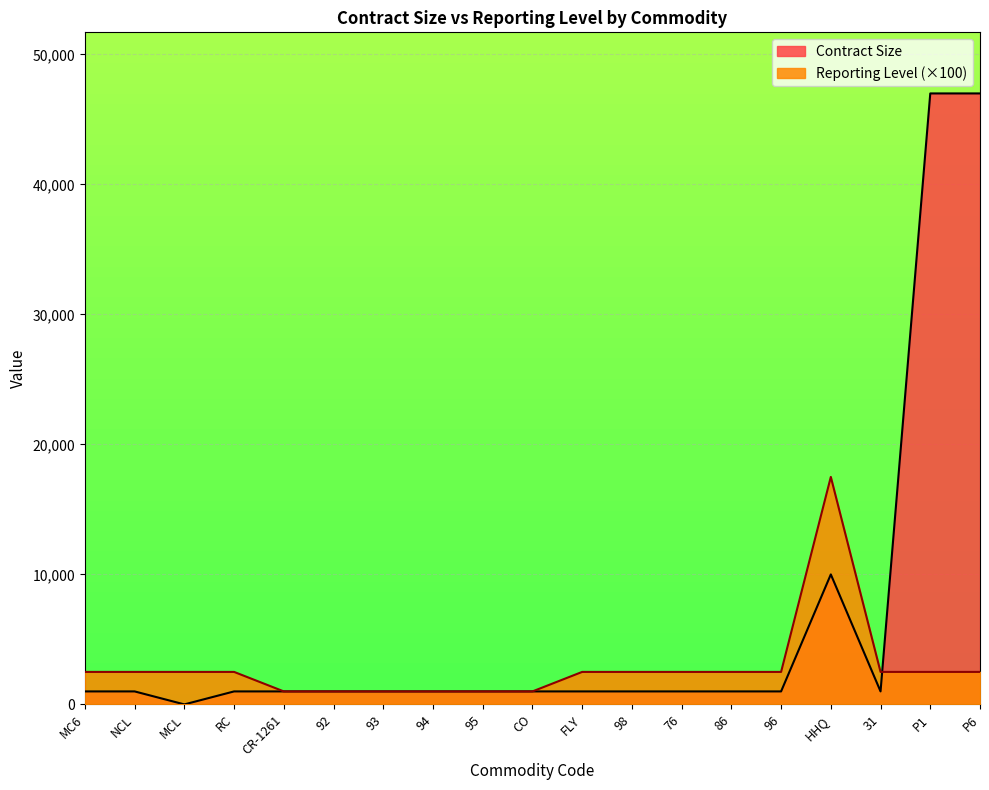

Rank the series by their maximum value, from highest to lowest.

Contract Size, Reporting Level (×100)